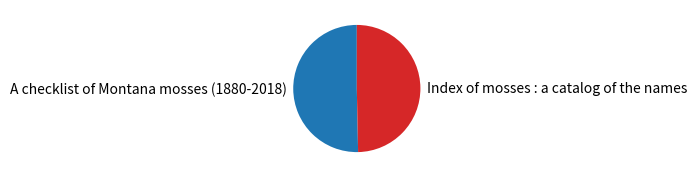

Which category accounts for the majority?

A checklist of Montana mosses (1880-2018)